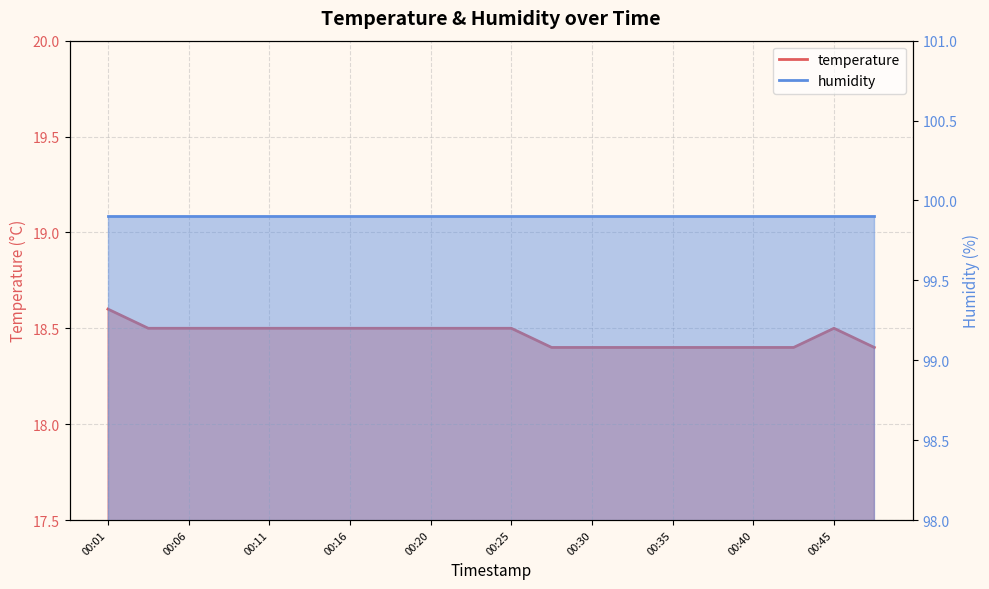

List the labels in order of value, largest first.

00:01, 00:03, 00:06, 00:08, 00:11, 00:13, 00:16, 00:18, 00:20, 00:23, 00:25, 00:45, 00:28, 00:30, 00:33, 00:35, 00:38, 00:40, 00:42, 00:47